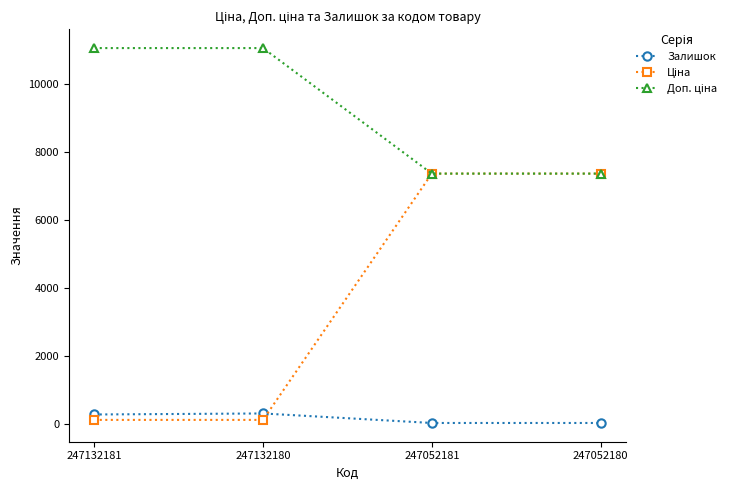

Where is the first local maximum for Залишок?

247132180